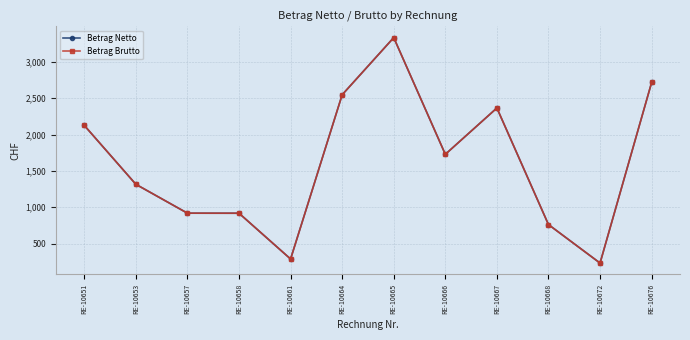

Is this an area chart (filled region under the line)?

No